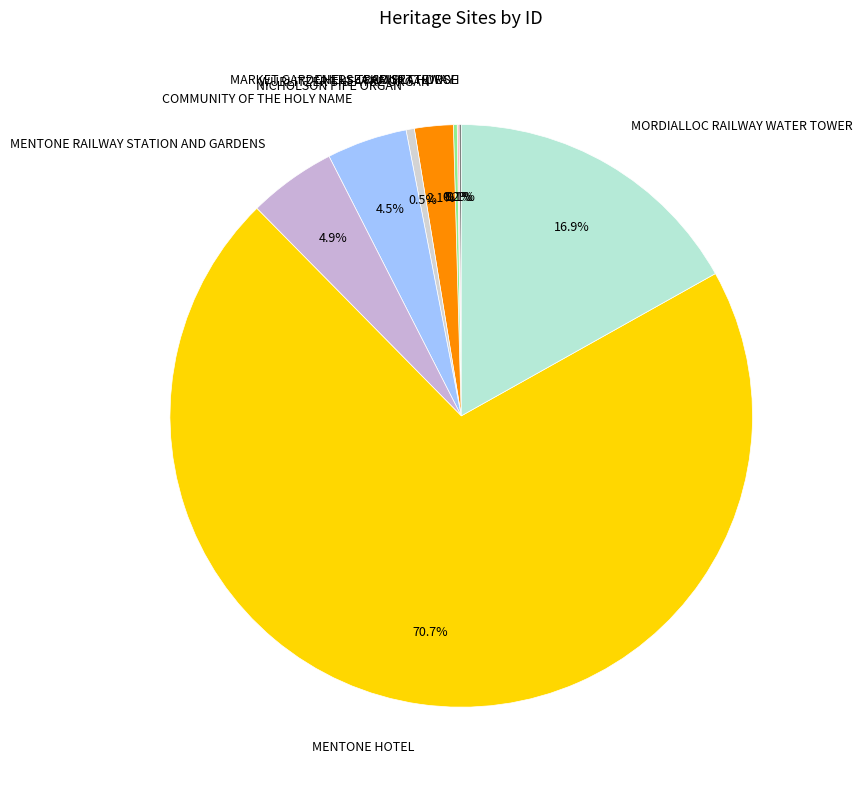

Which slice is the largest?

MENTONE HOTEL